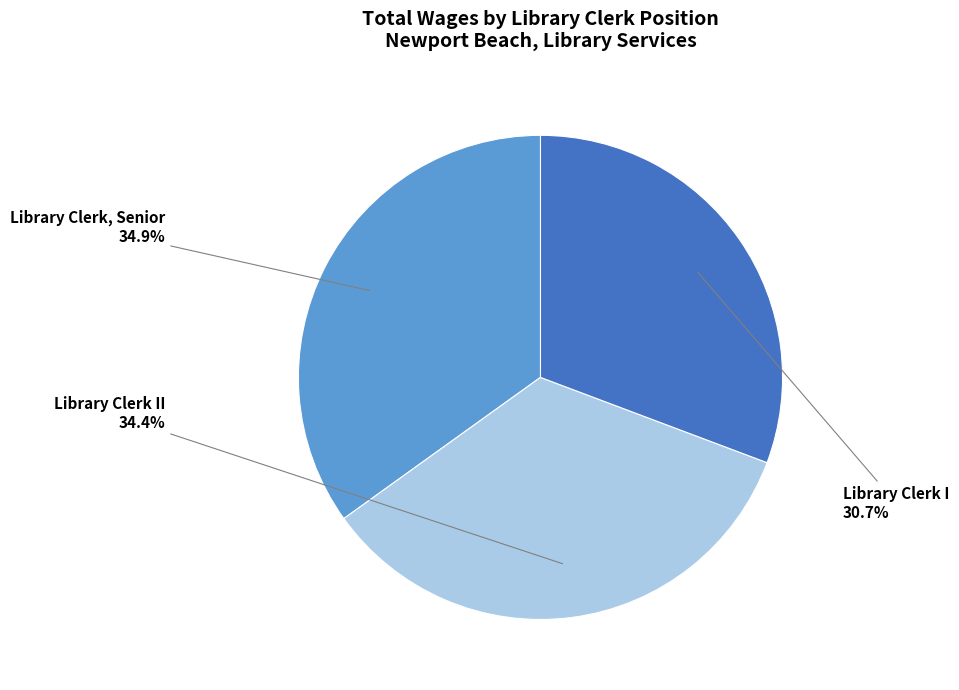

Is there a majority slice in this chart?

No